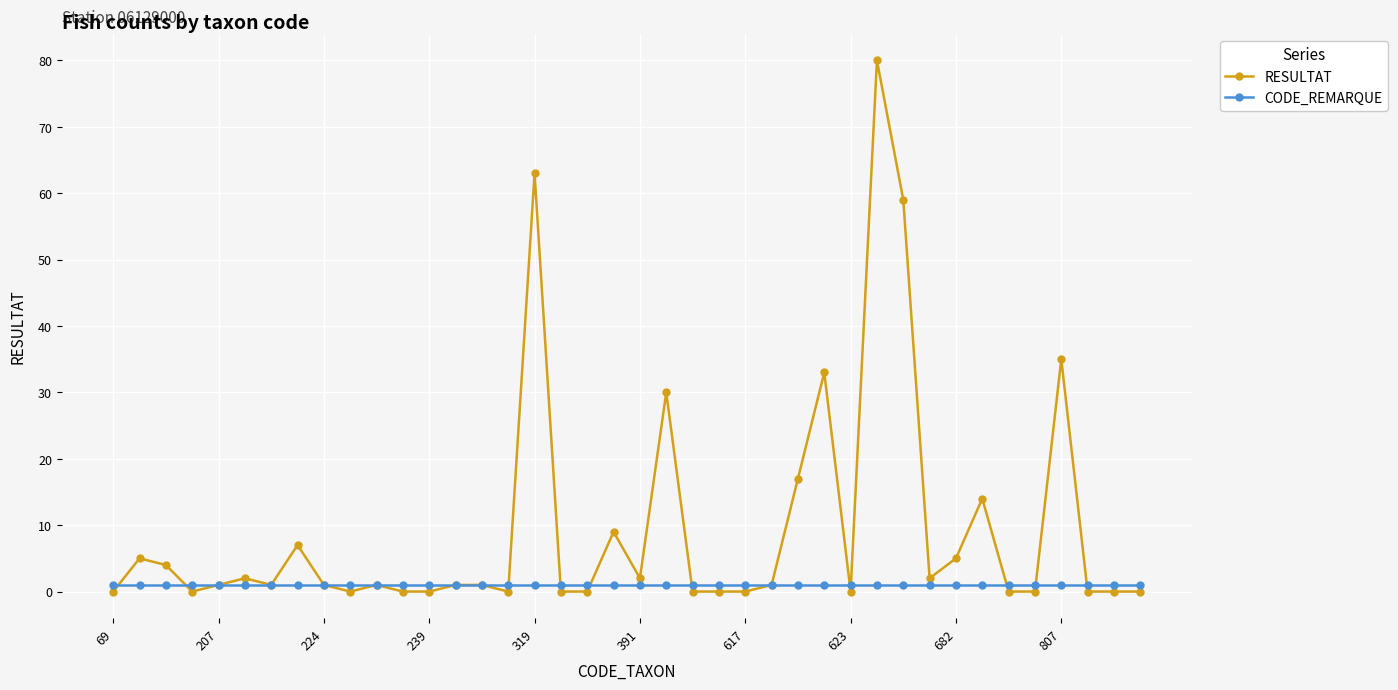

What is the greatest value displayed?

80